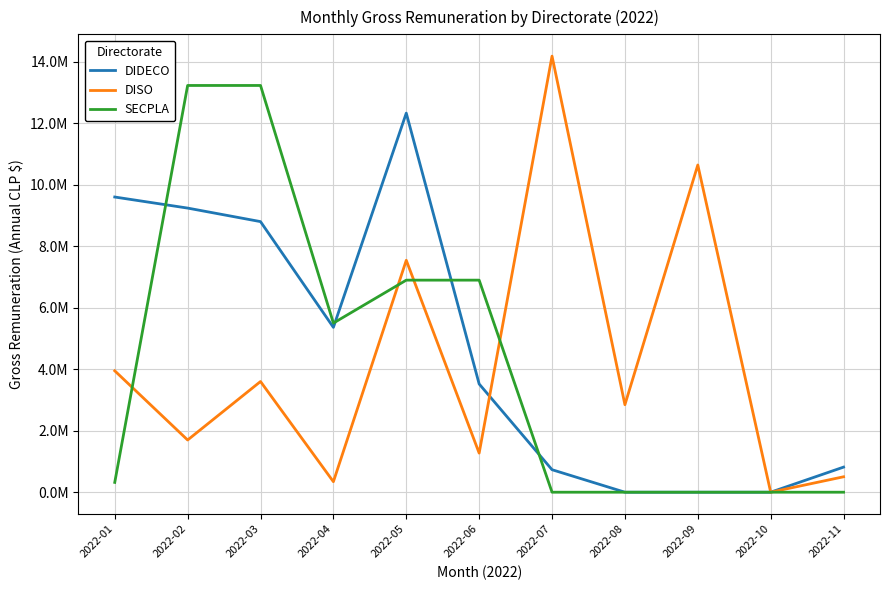

True or false: DIDECO and DISO cross at least once.

True